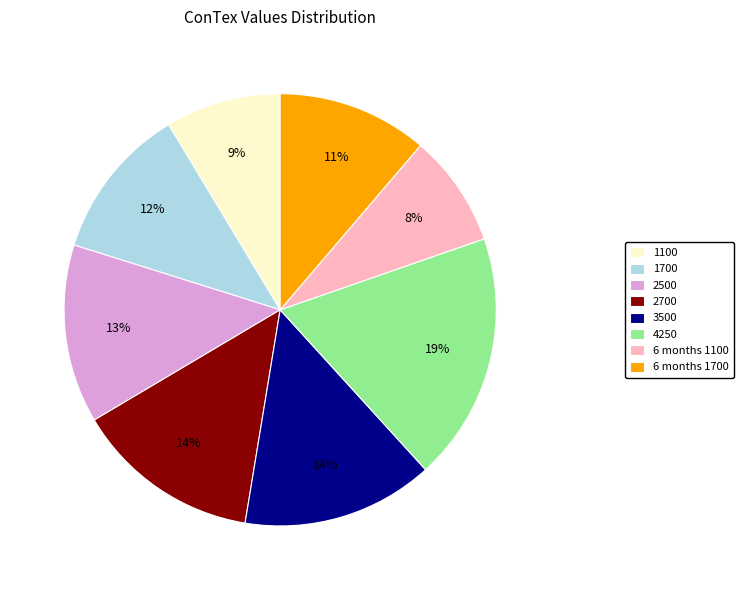

Approximately how many times larger is the value at 2500 compared to 4250?

0.7